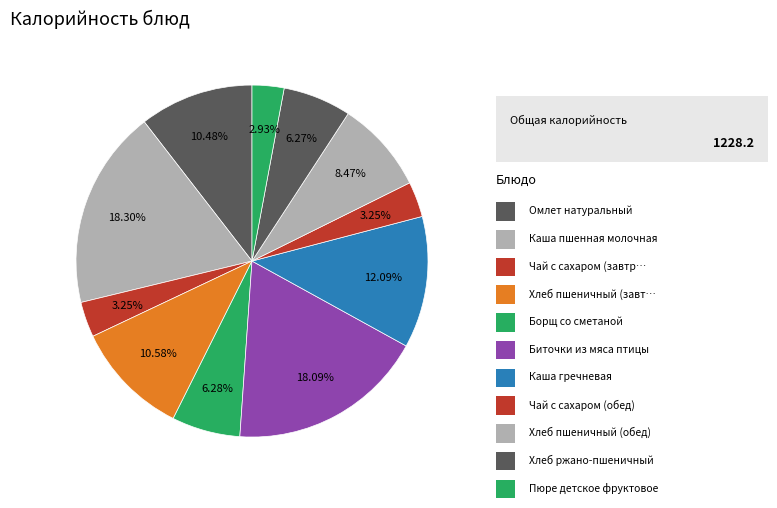

Count the number of slices in the pie.

11